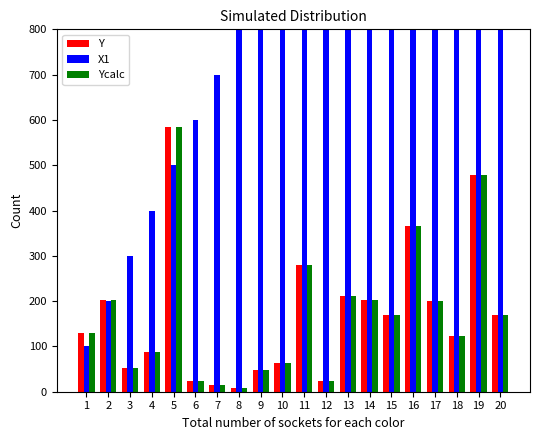

What is the average value of the X1 series?

1050.0